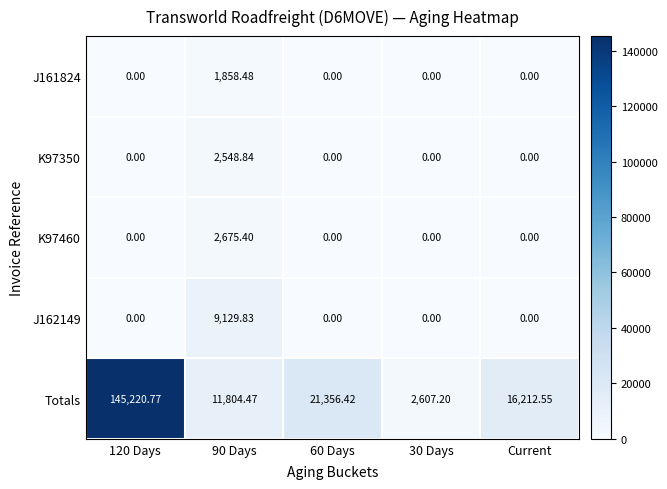

Which series has the widest spread of values?

Totals